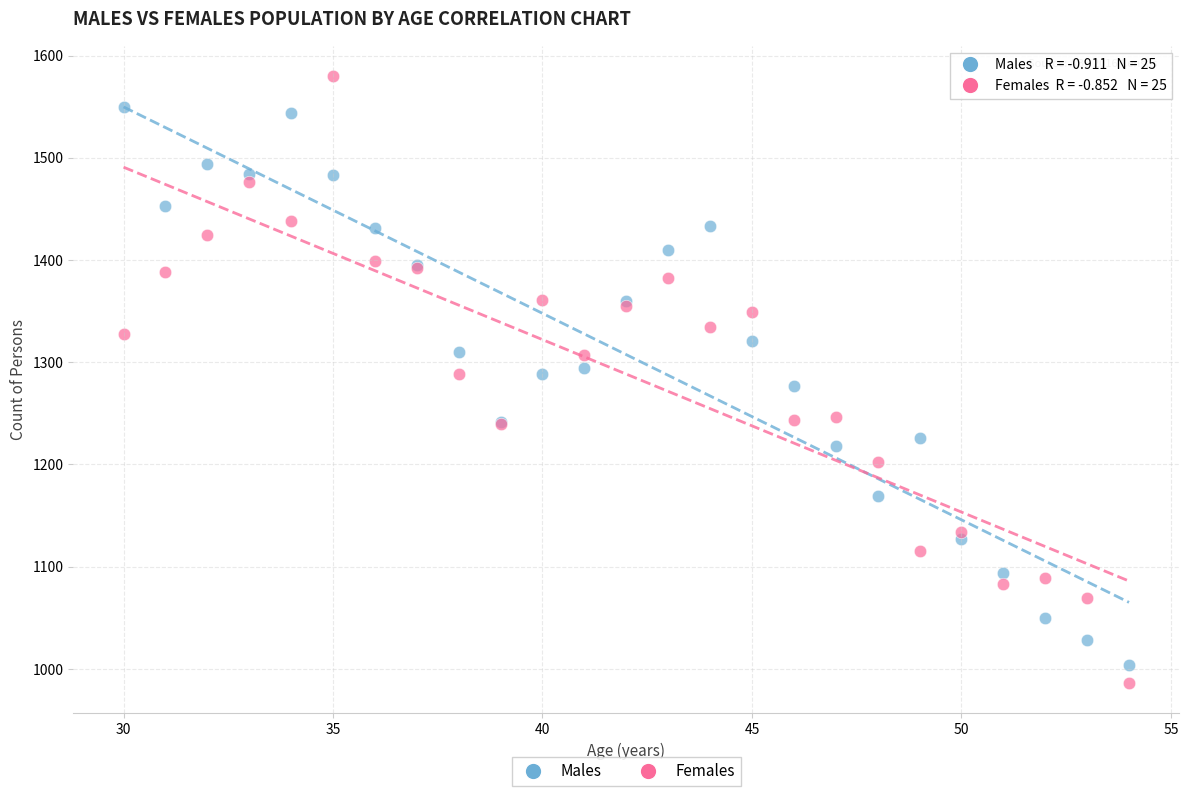

What is the X range (max minus min) for the scatter plot?

24